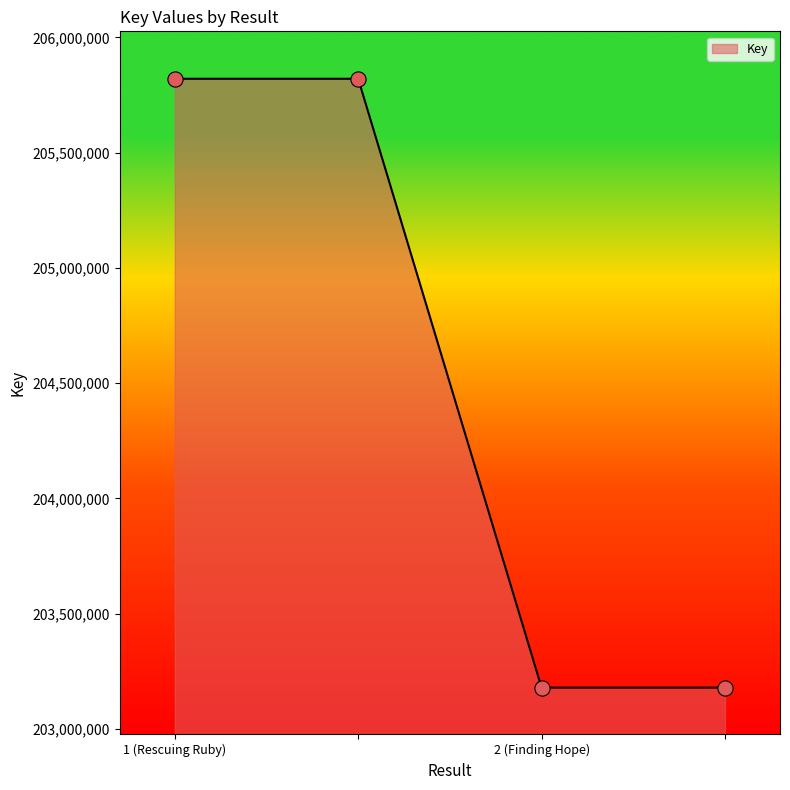

True or false: the data has more than 1 interior local peaks.

False